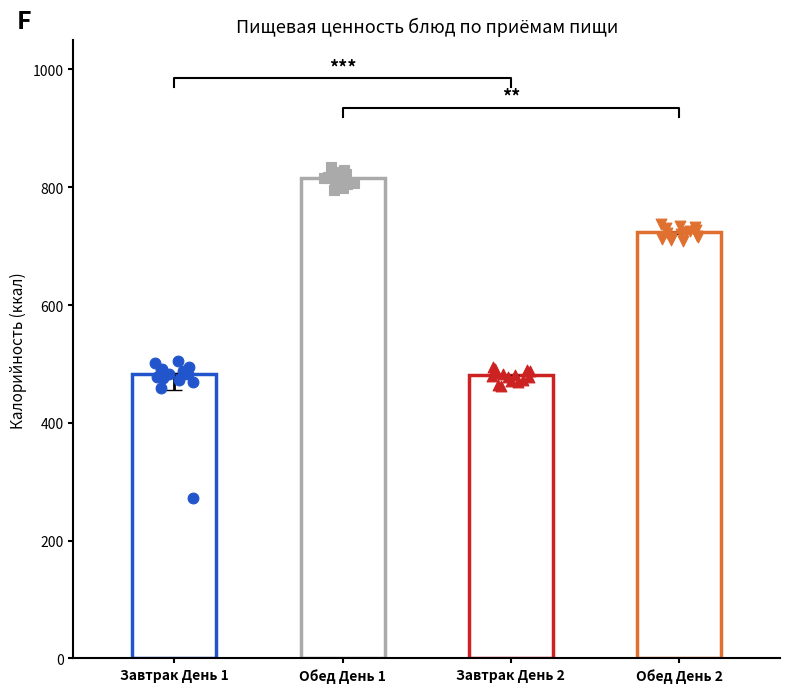

At which category is the sum across all series the highest?

Обед День 1